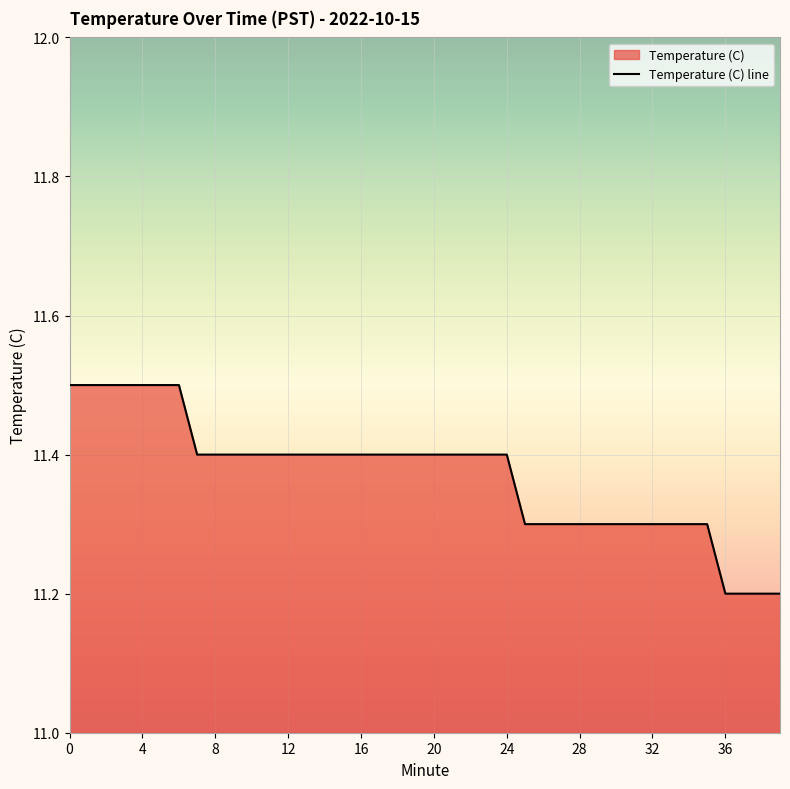

What is the difference between the values at 6 and 35?

0.2